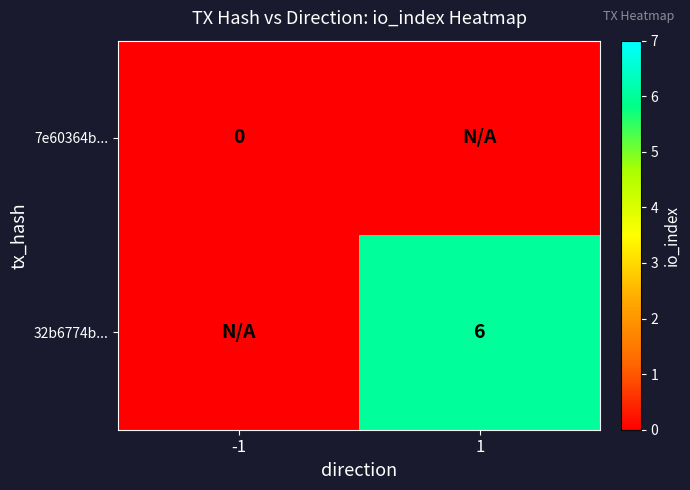

The 32b6774b... series shows 8 at 1. True or false?

False